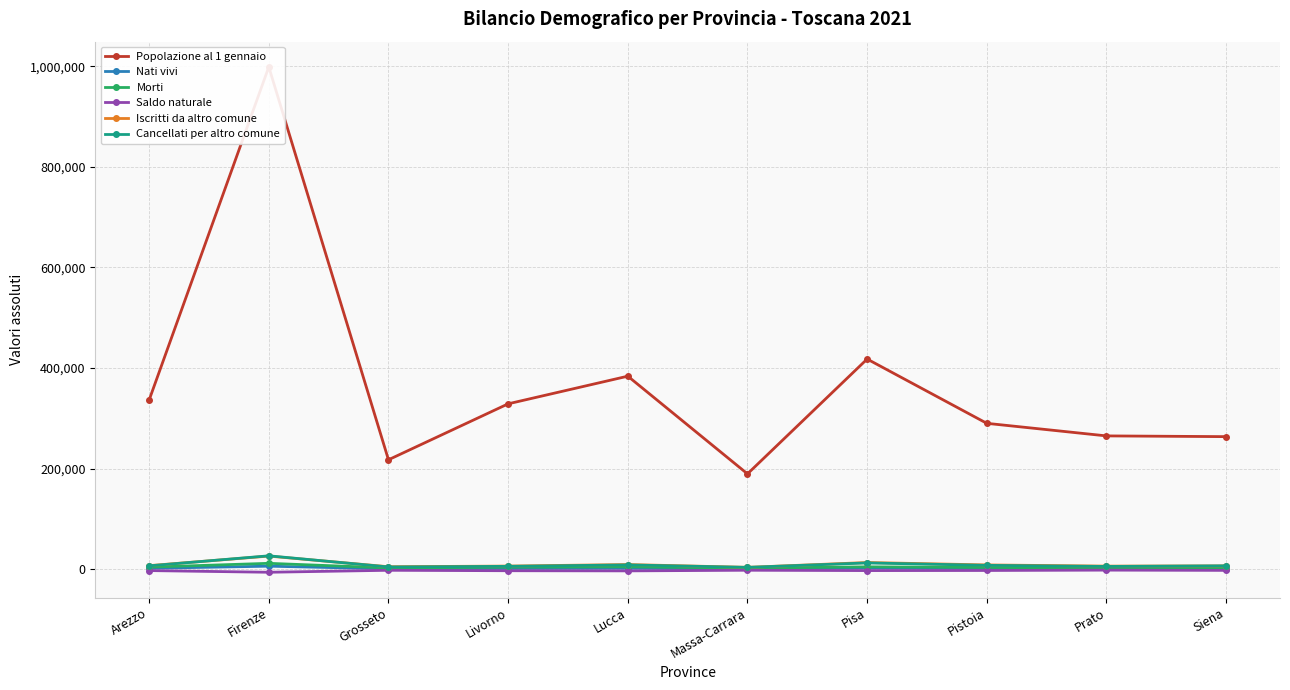

Which series has the largest total across all categories?

Popolazione al 1 gennaio